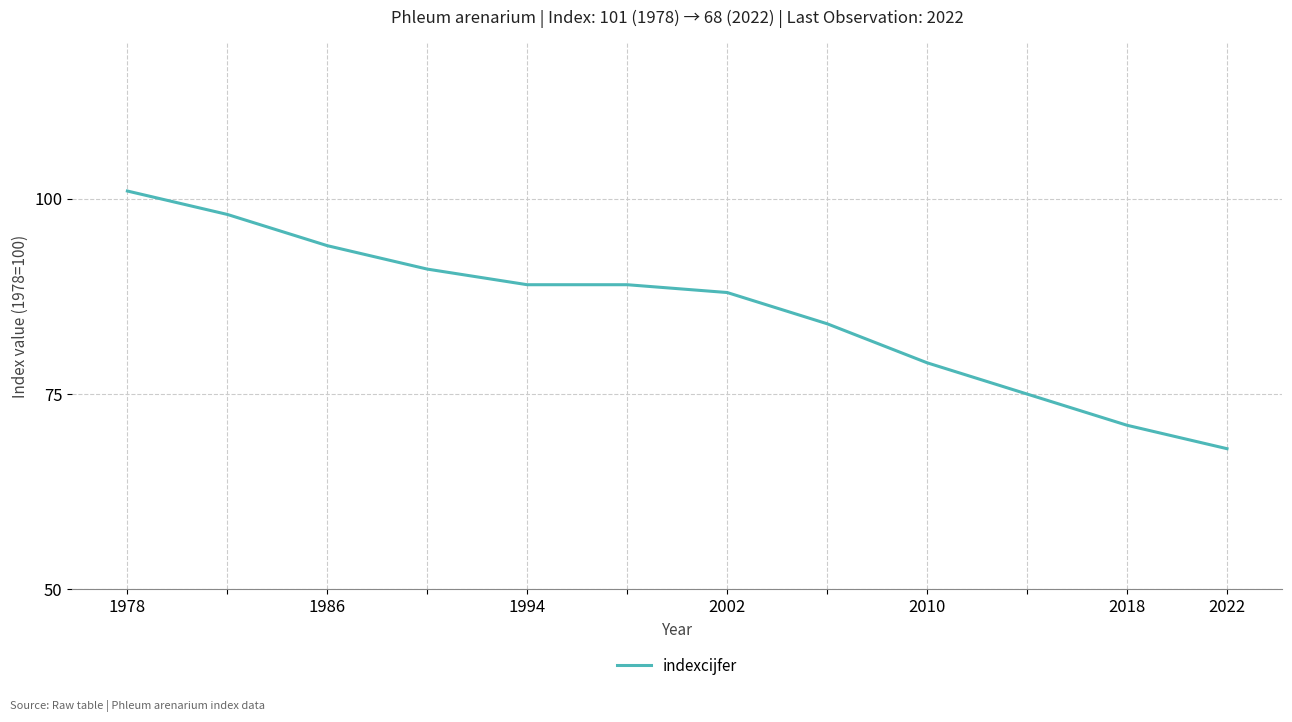

What is the difference between the maximum and minimum values?

33